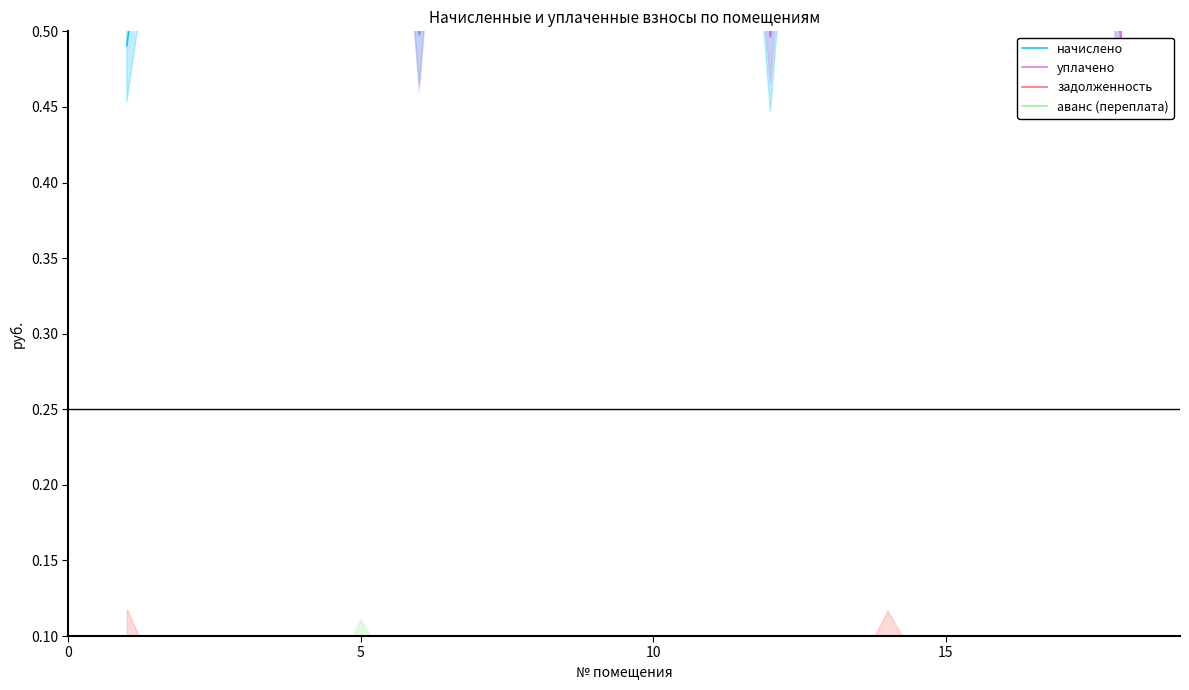

Which category has the lowest value in the задолженность series?

5